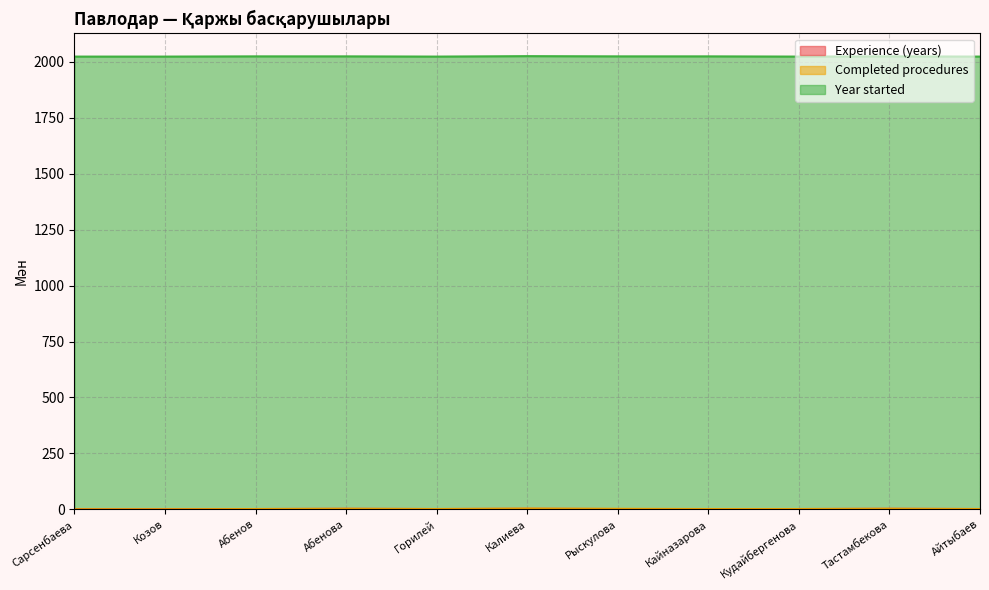

How many data points in Year started are above 2023?

4